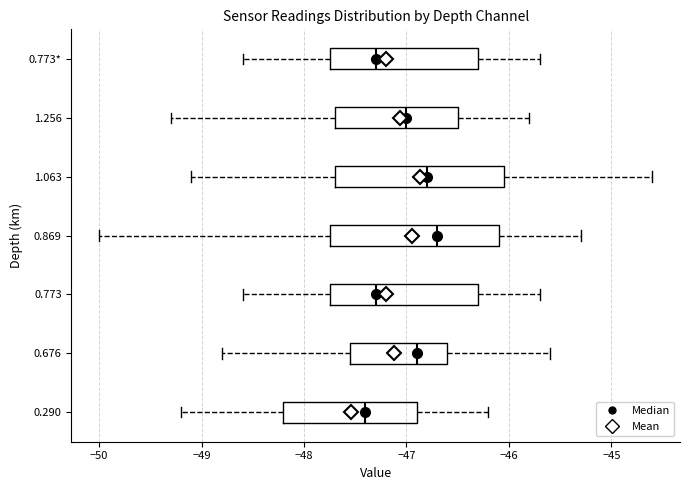

Where does the median line of the box for 0.773* sit on the x-axis? The values are not printed on the chart, so give them approximately, as read against the axis.

-47.3